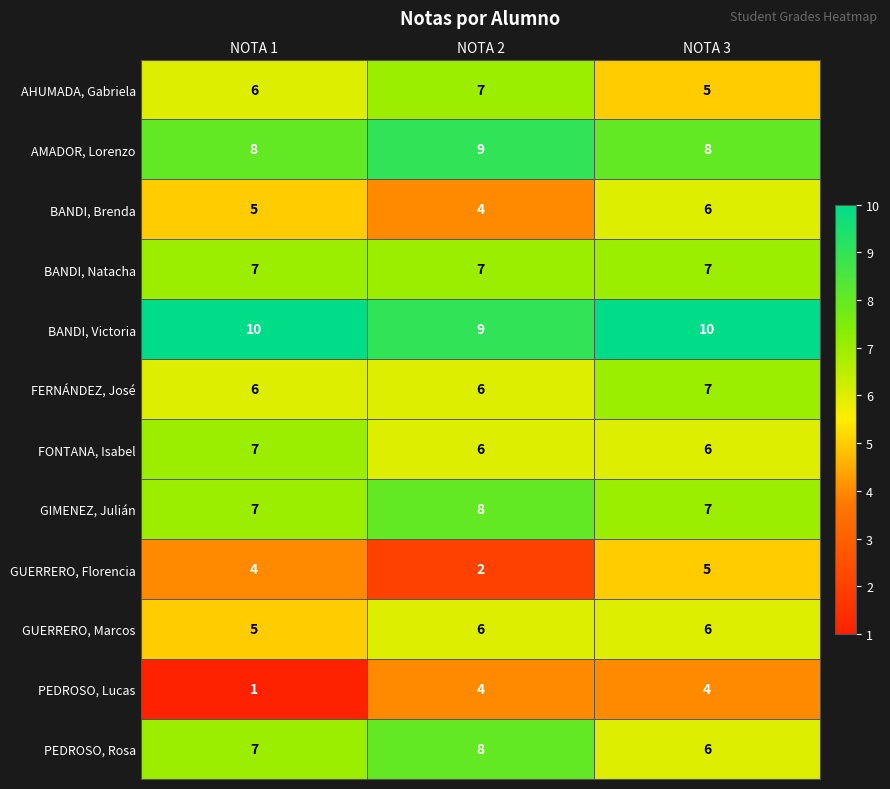

How many categories are shown in the chart?

3